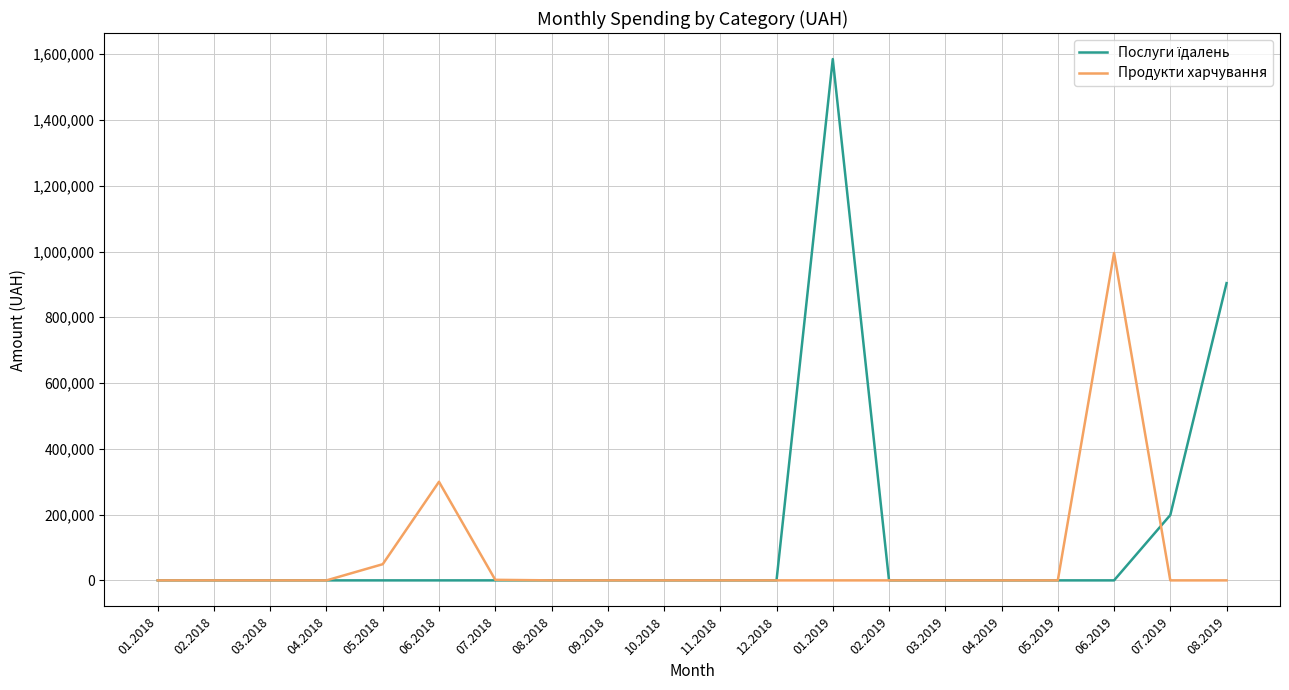

How many lines are shown in the chart?

2